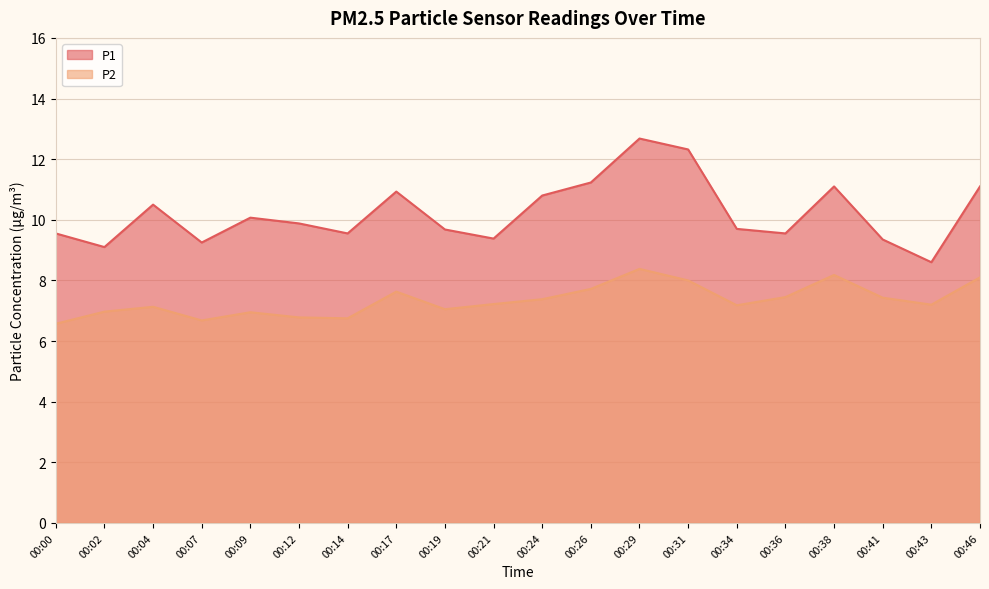

How many lines are shown in the chart?

2